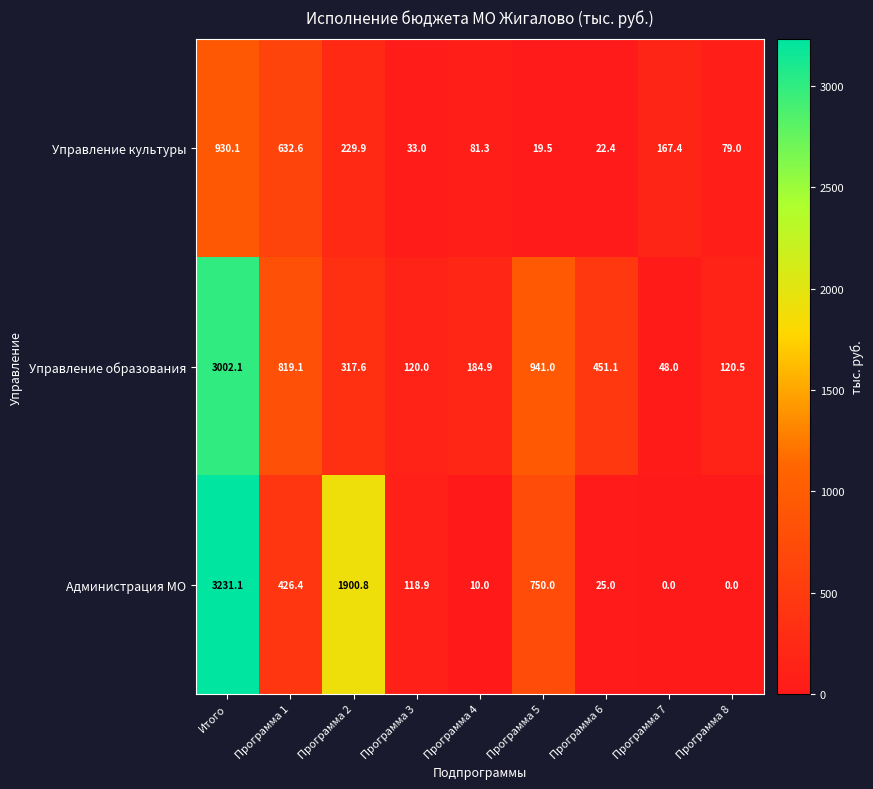

Which series changed the most between Программа 2 and Программа 5?

Администрация МО